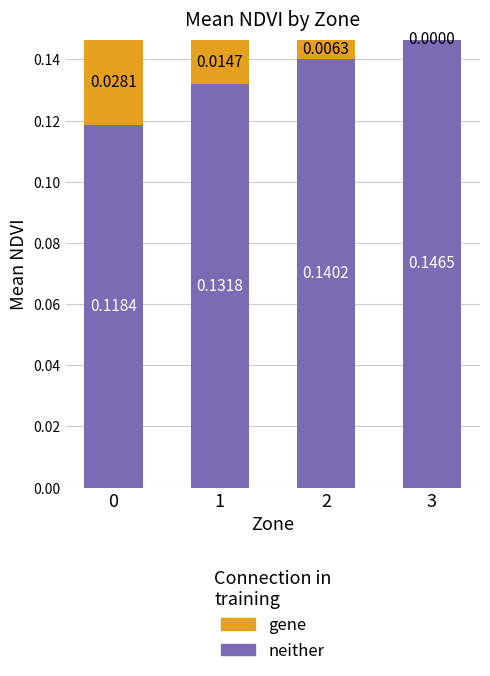

How many categories are shown in the chart?

4